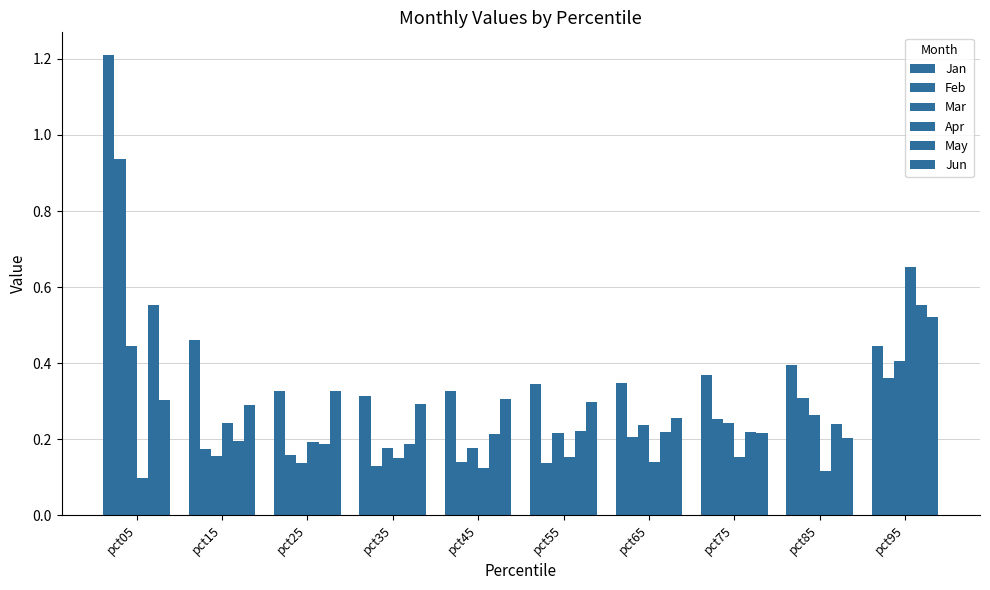

Does the chart contain any negative values?

No